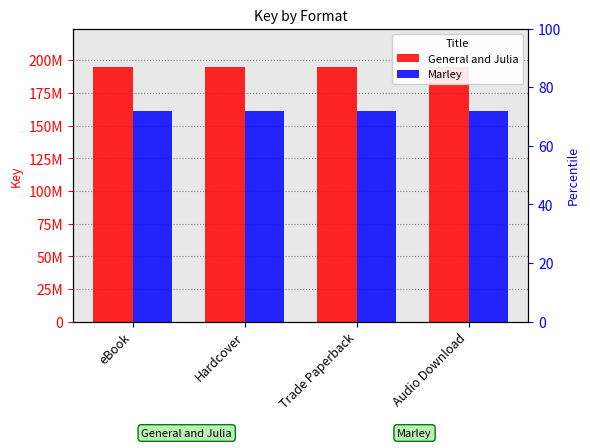

List the labels in order of Marley value, smallest first.

eBook, Hardcover, Trade Paperback, Audio Download